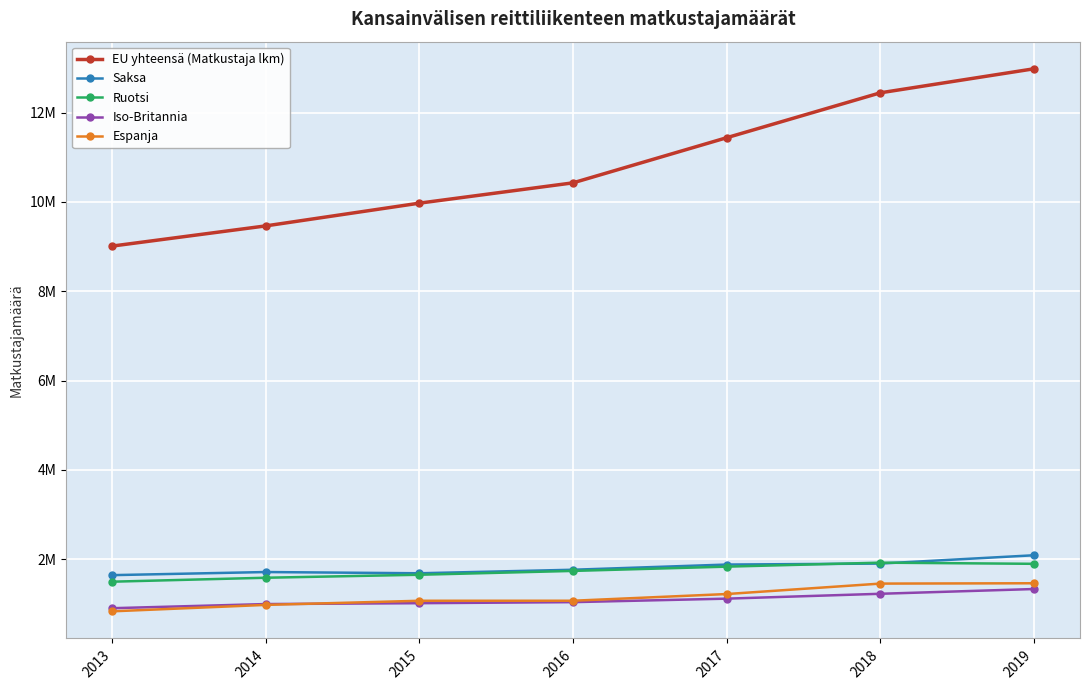

Which series has the largest range (max minus min)?

EU yhteensä (Matkustaja lkm)